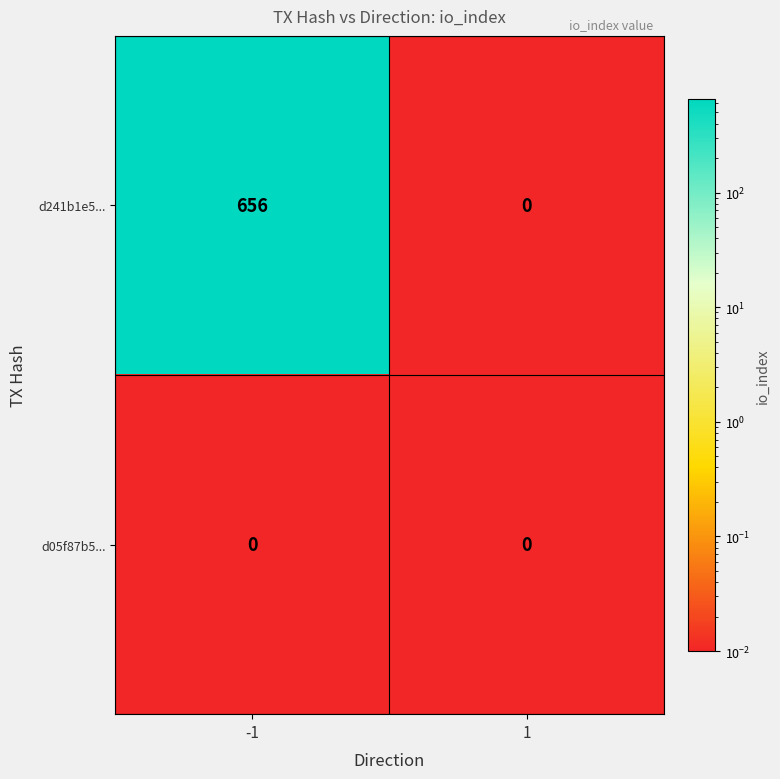

List the series in order of their overall mean, lowest first.

d05f87b5..., d241b1e5...